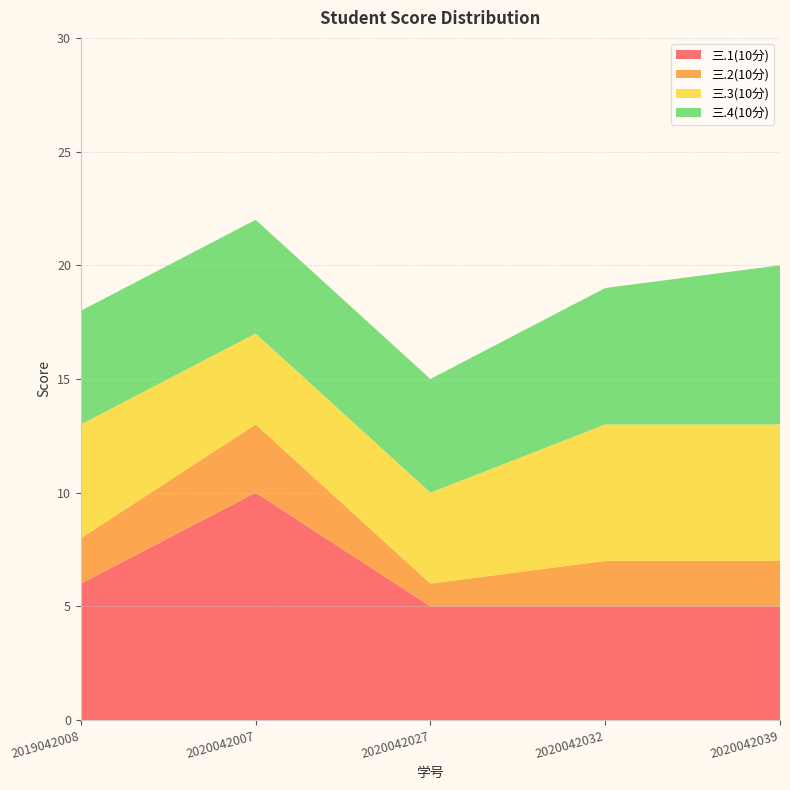

Reading left to right, extract all data points from this chart.

三.1(10分): 6	10	5	5	5
三.2(10分): 2	3	1	2	2
三.3(10分): 5	4	4	6	6
三.4(10分): 5	5	5	6	7